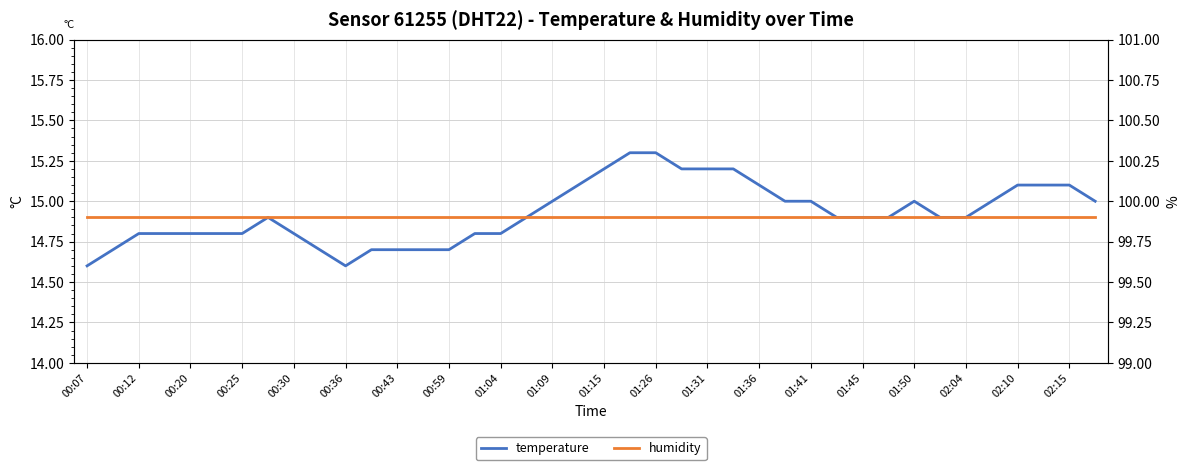

True or false: temperature and humidity cross at least once.

False